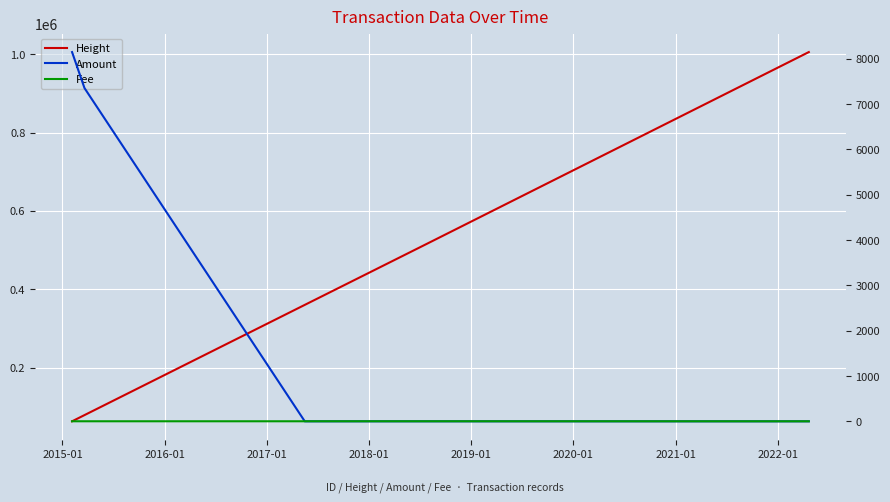

What is the average value of the Fee series?

0.9